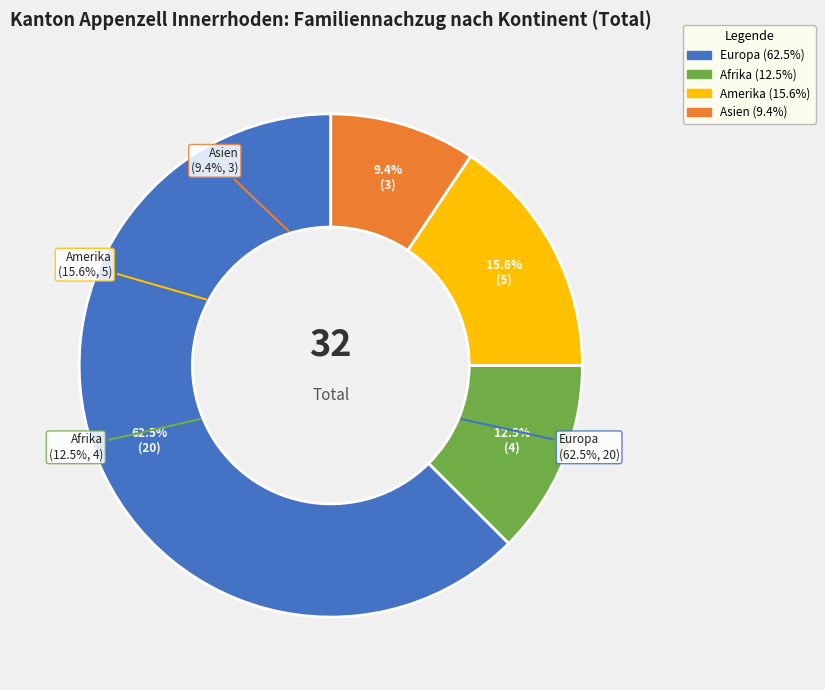

To the nearest percent, what is the difference between the Amerika and Asien slice percentages?

6%